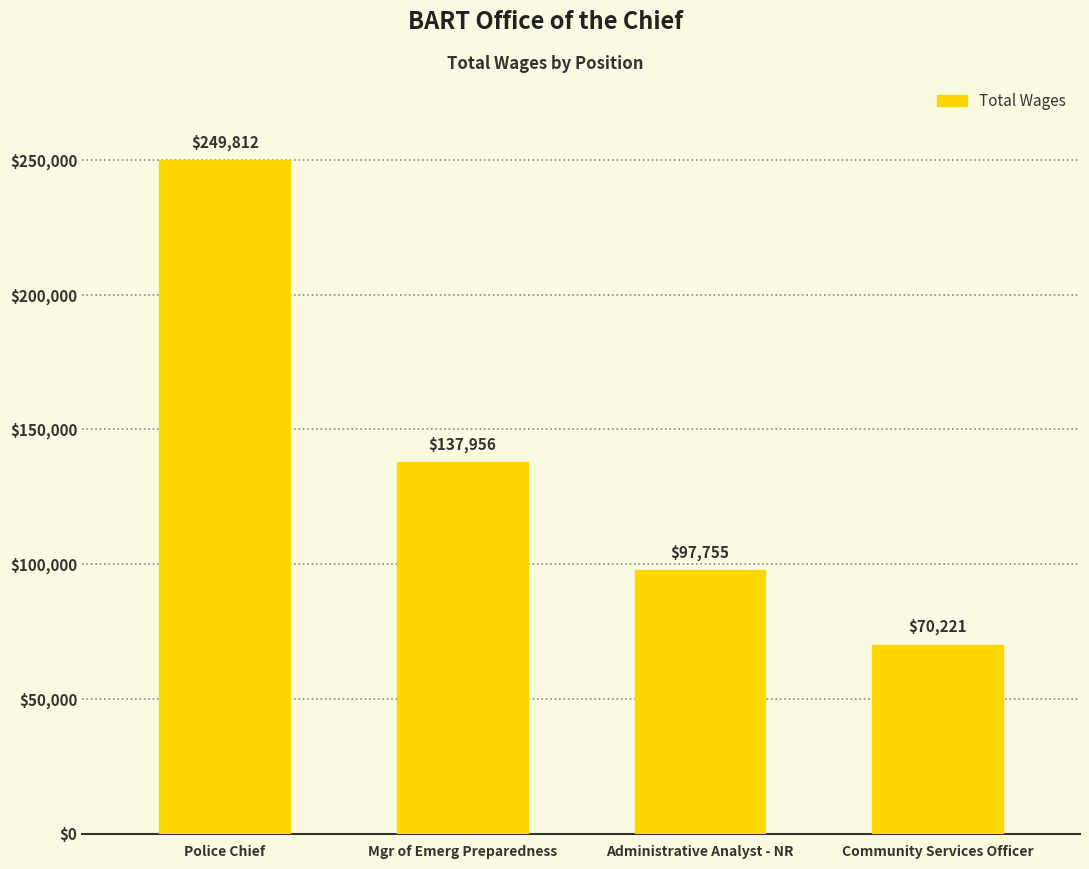

What is the label of the 1st bar from the right?

Community Services Officer